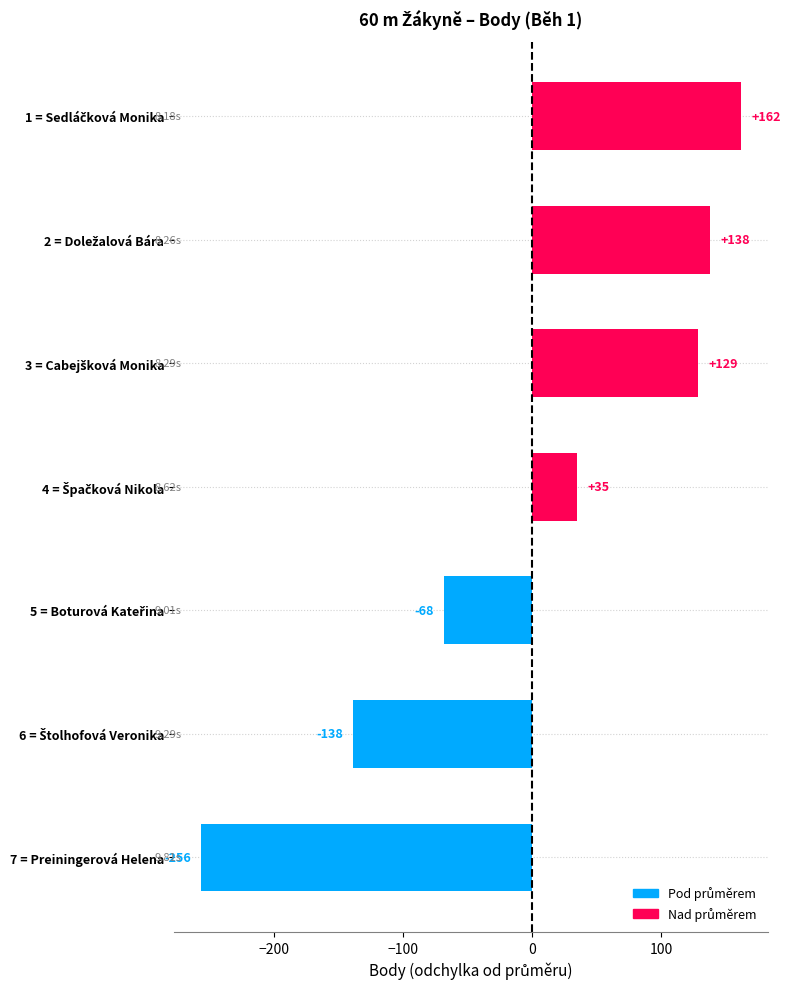

How many bars are there in total?

7